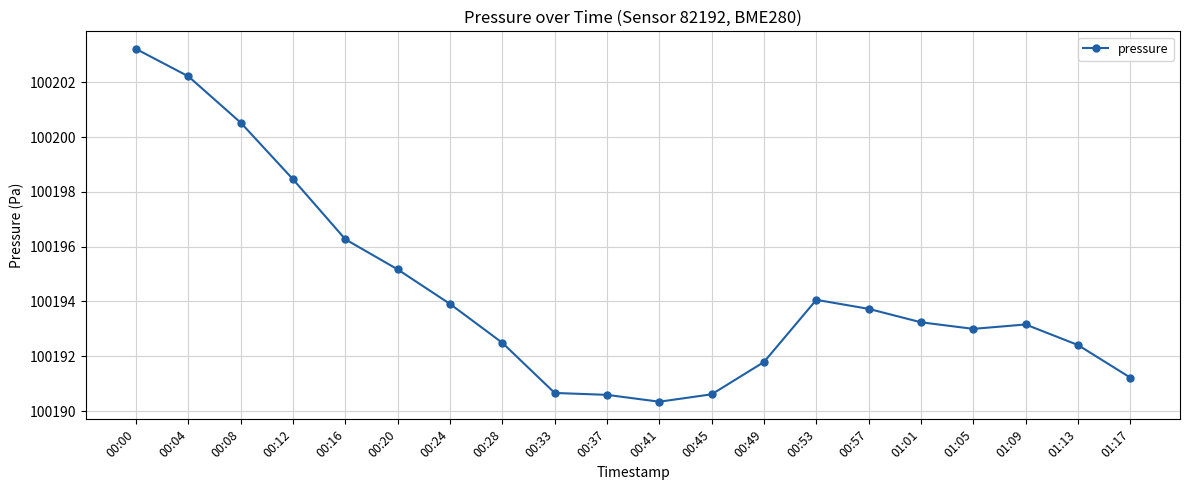

Where does the data first go above 100193?

00:00